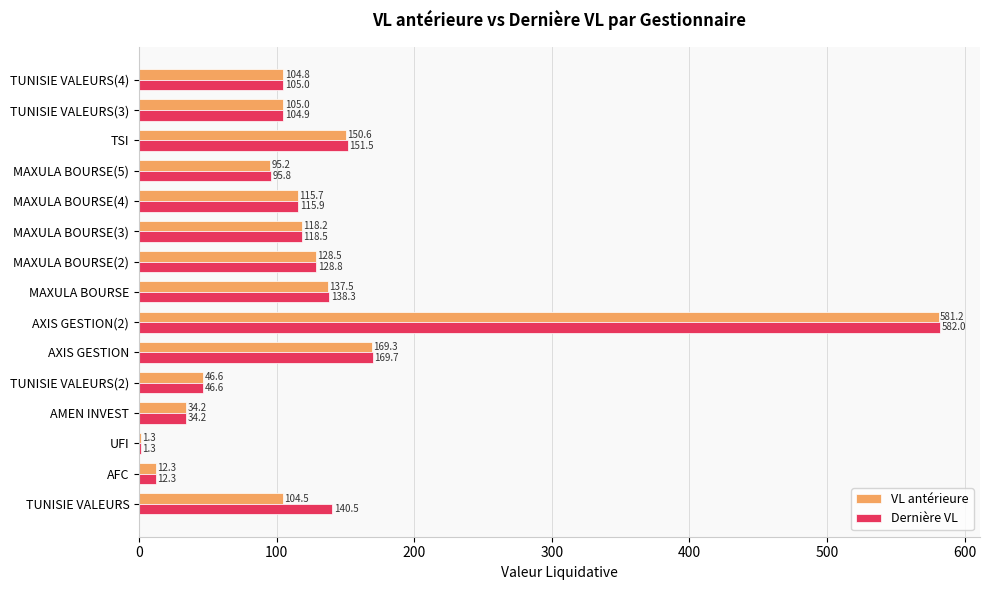

The value of Dernière VL at TUNISIE VALEURS(2) is 76.1. True or false?

False